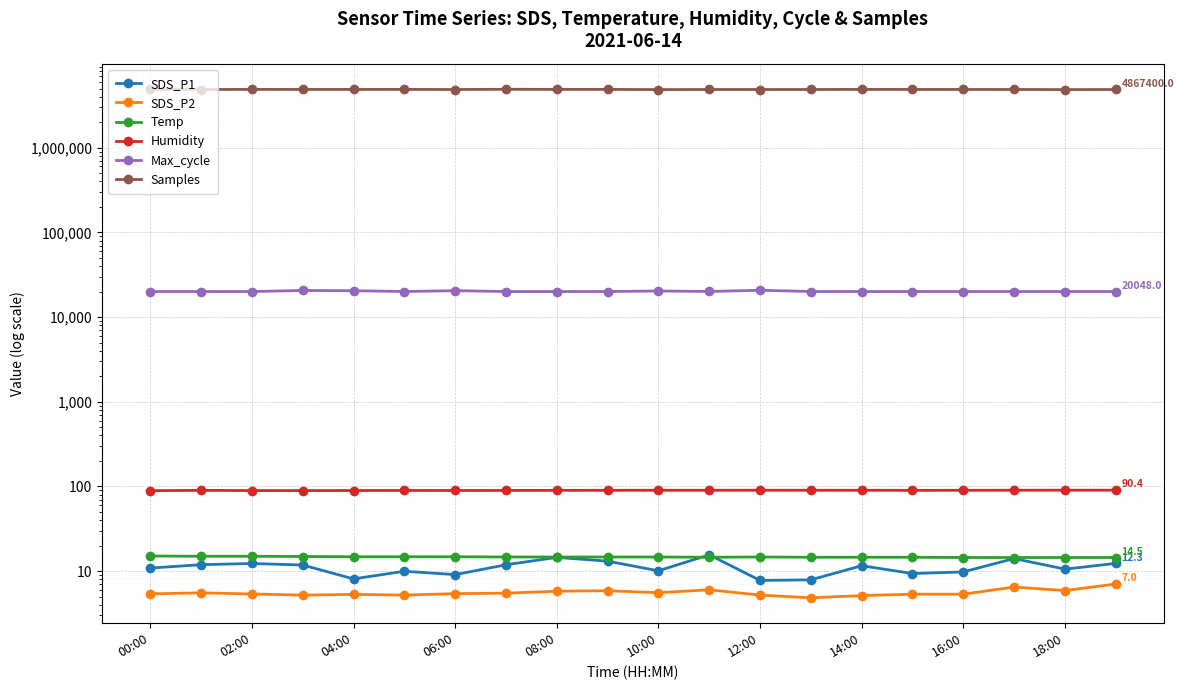

What is the difference between the highest and lowest values at 11?

4868033.0